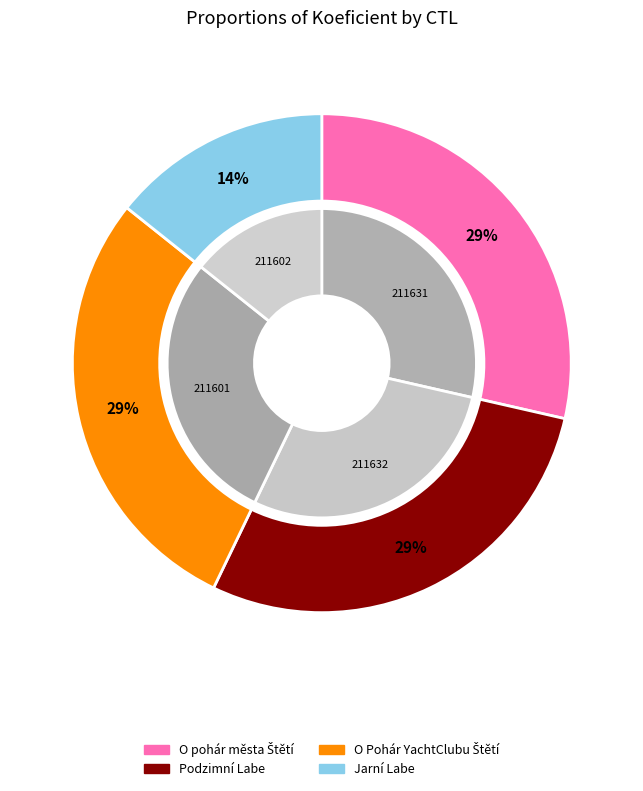

What portion of the pie excludes 211632?

71.4%